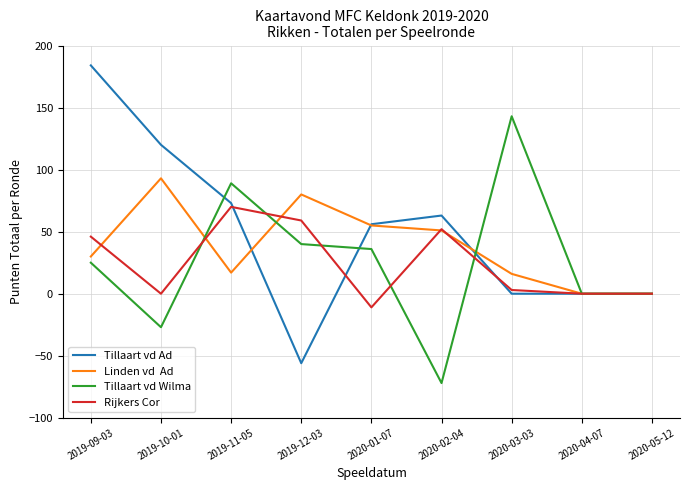

At which category does the chart reach its minimum across all series?

2020-02-04